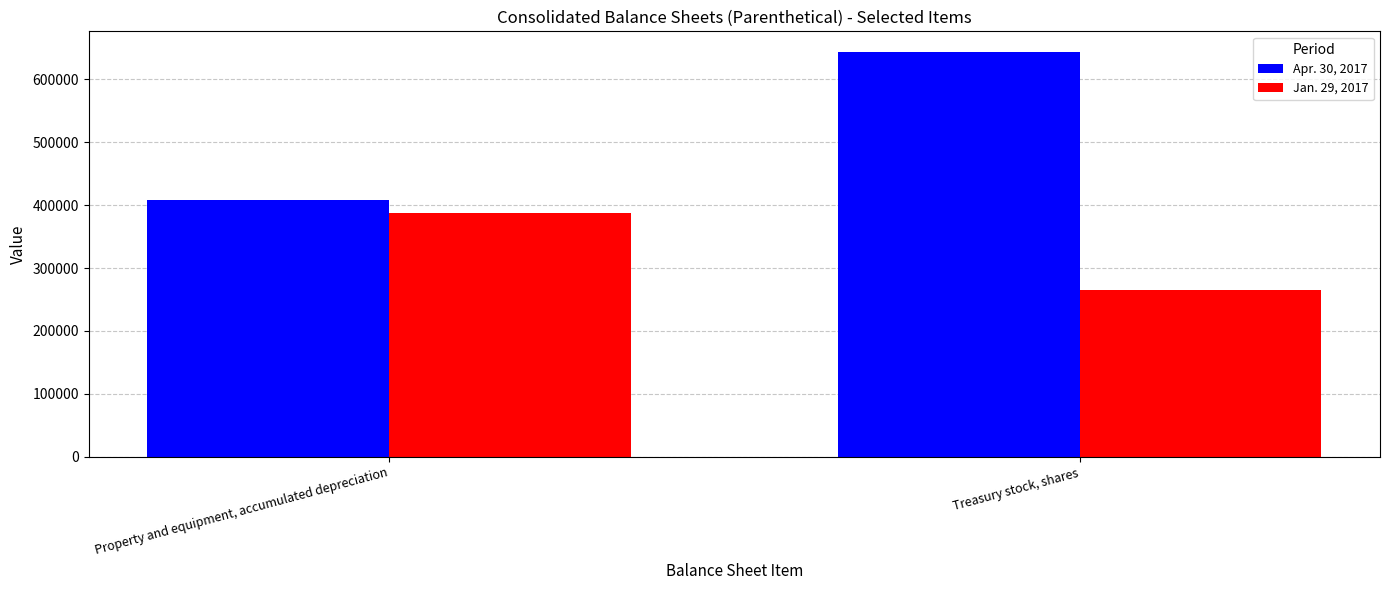

What is the difference between the maximum and minimum values in the Jan. 29, 2017 series?

122522